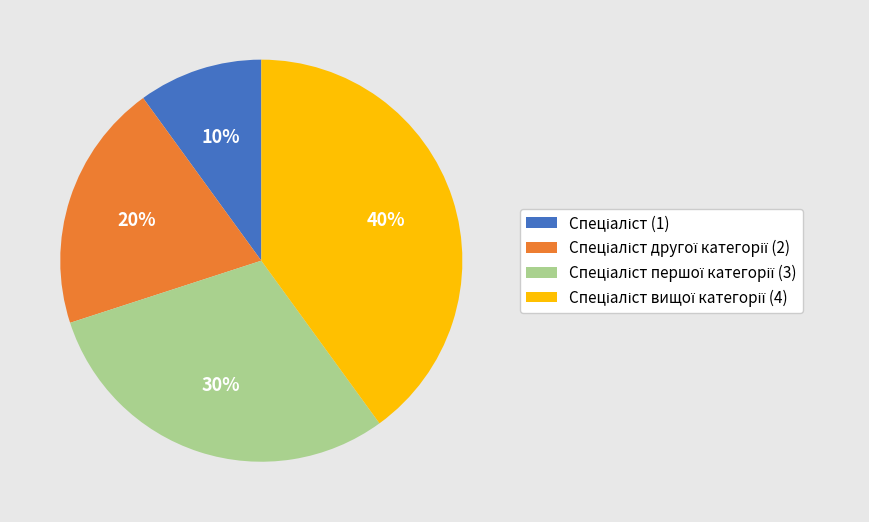

To the nearest percent, what is the difference between the largest and smallest slice percentages?

30%